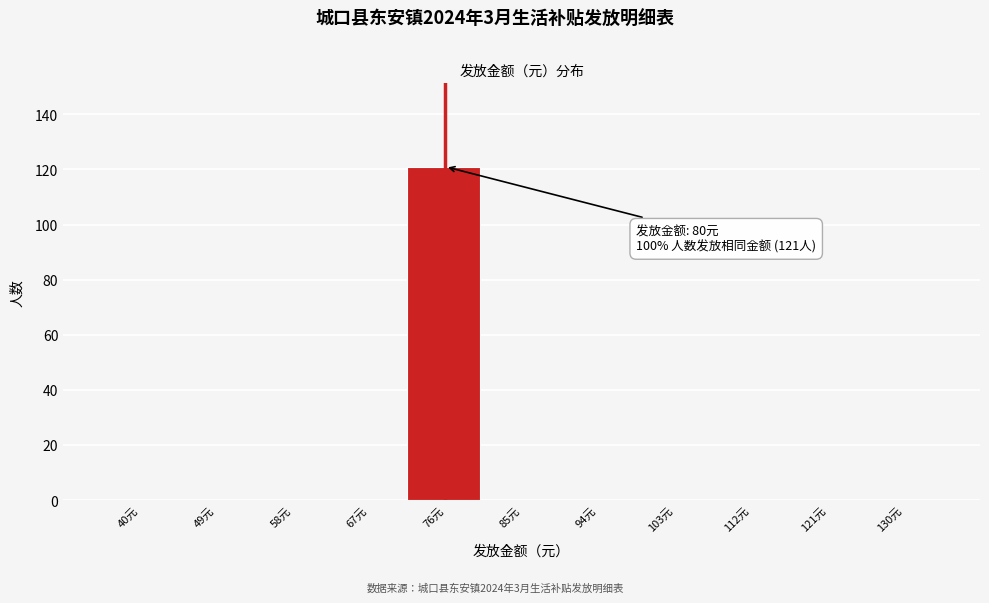

Reading left to right, extract all data points from this chart.

40元=0	49元=0	58元=0	67元=0	76元=121	85元=0	94元=0	103元=0	112元=0	121元=0	130元=0